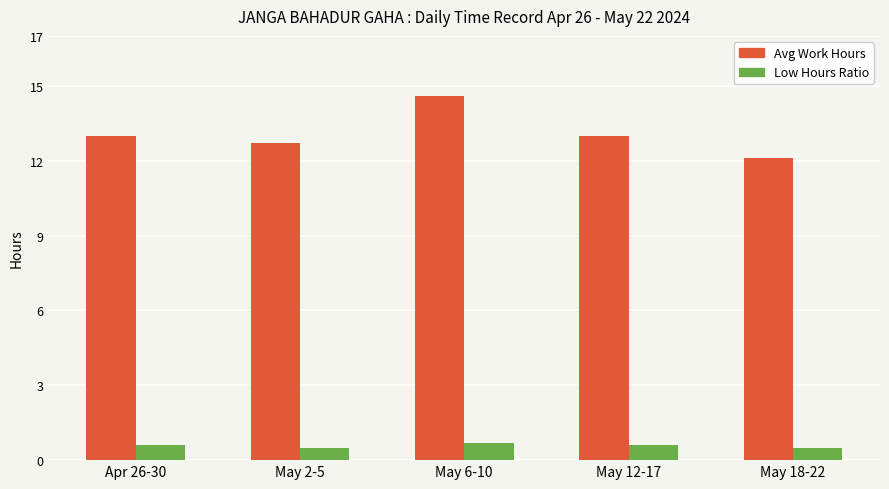

Which series has the largest range (max minus min)?

Avg Work Hours